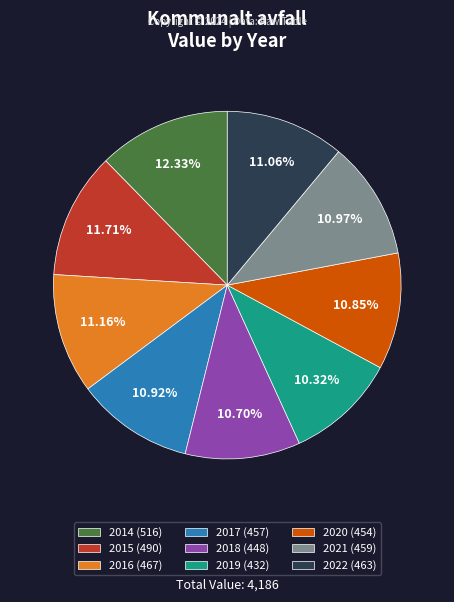

What percentage is the 2021 slice, to the nearest percent?

11%